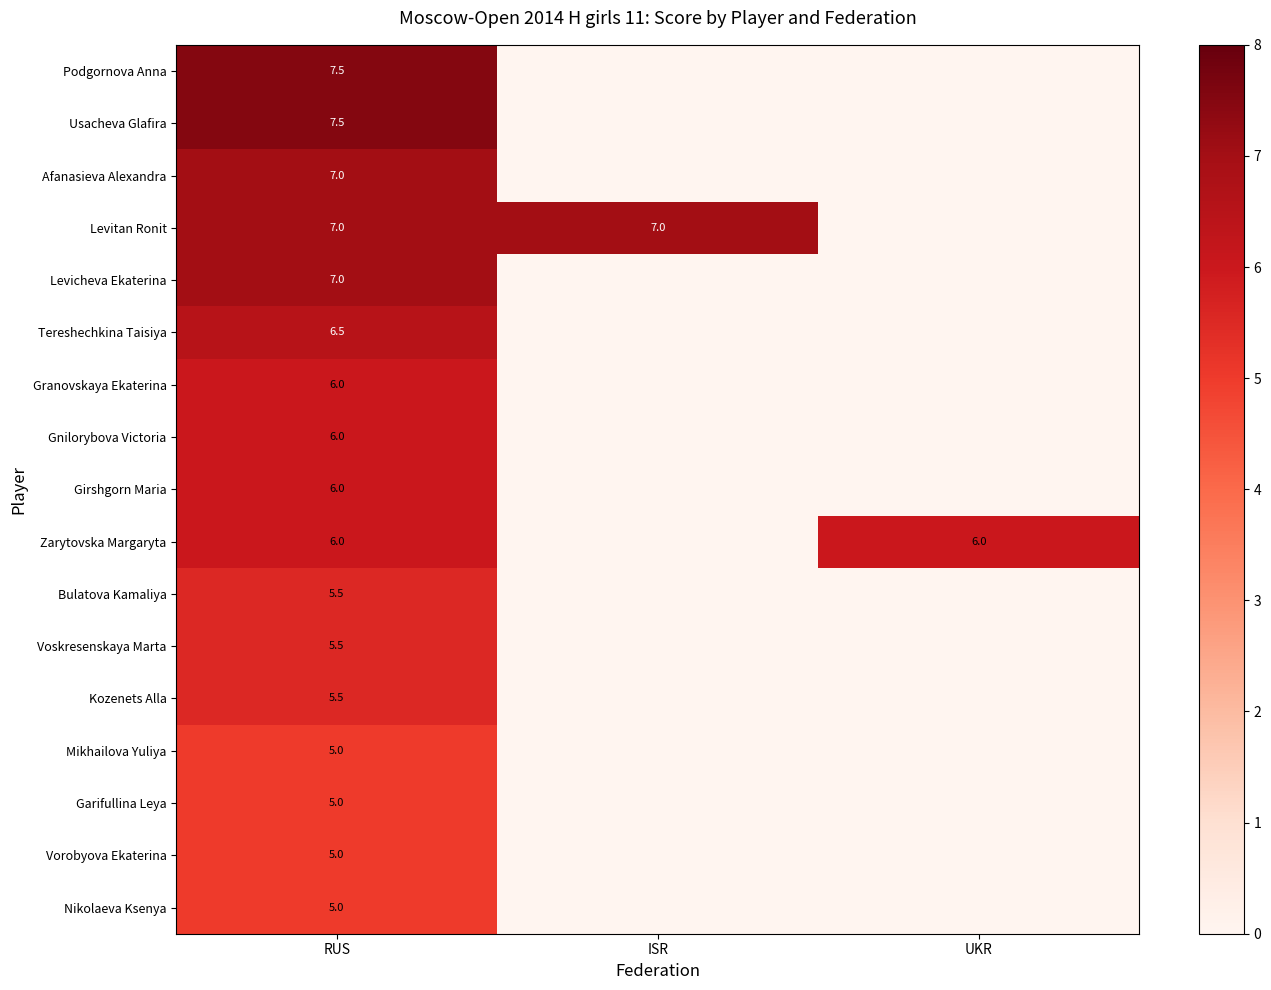

True or false: Podgornova Anna has a value of 3.4 at RUS.

False